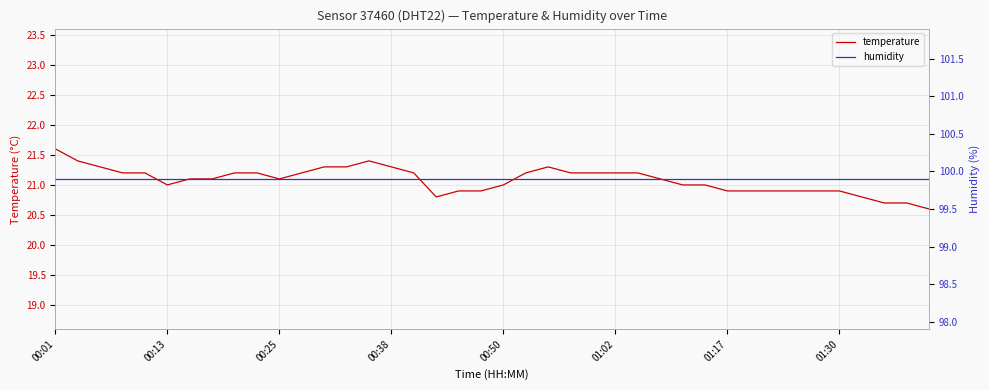

At which label does temperature first exceed 21?

00:01